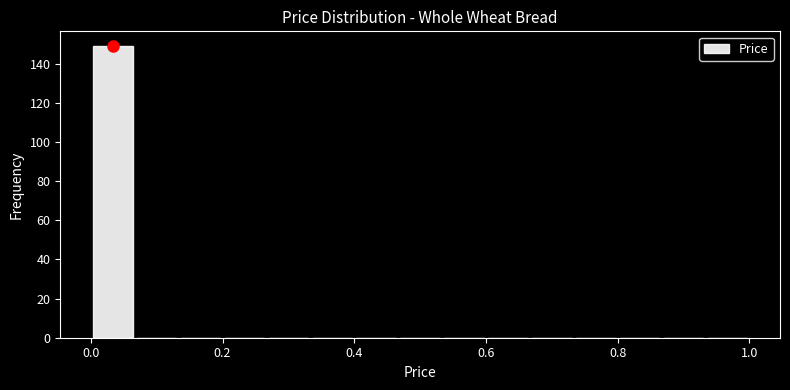

Around what value on the x-axis is the tallest bar? Give the approximate position of its centre, as read against the axis.

0.04